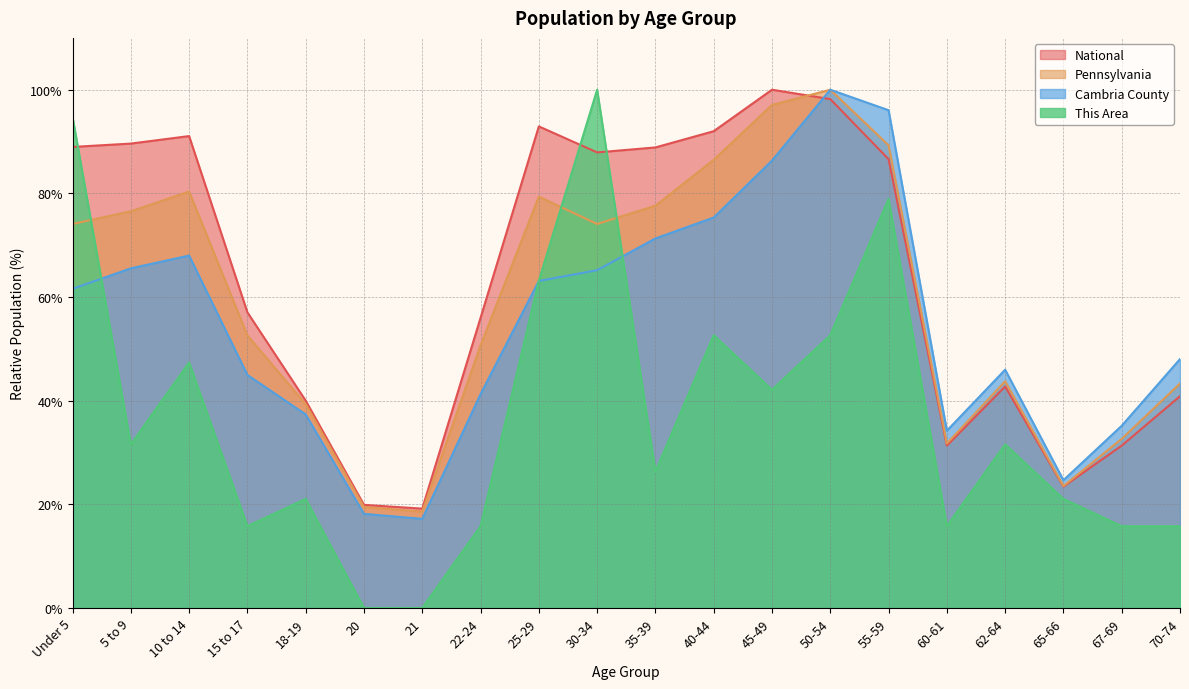

Where does the National series first go above 86?

Under 5